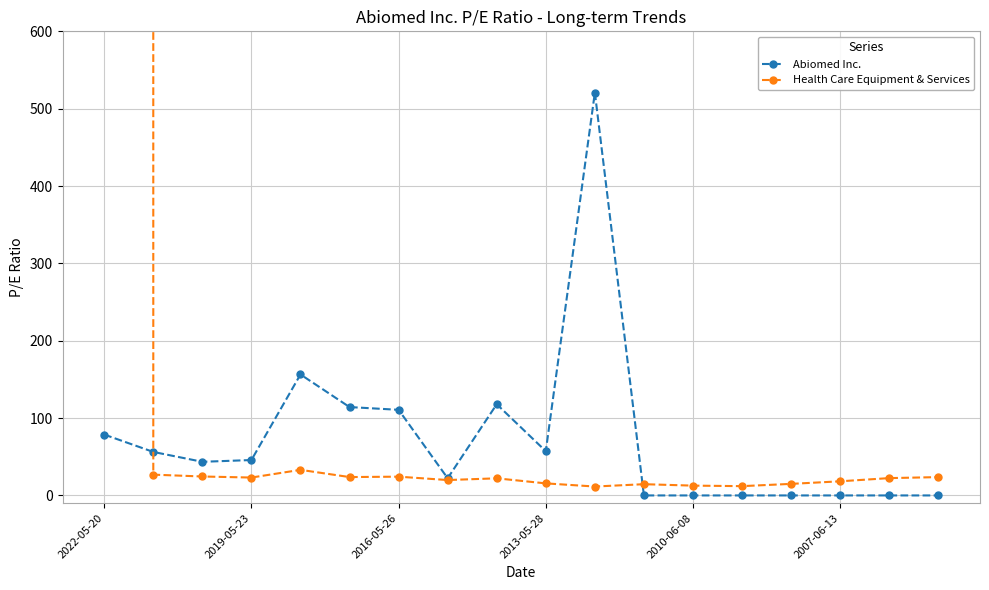

What is the highest value of the Abiomed Inc. series?

520.8